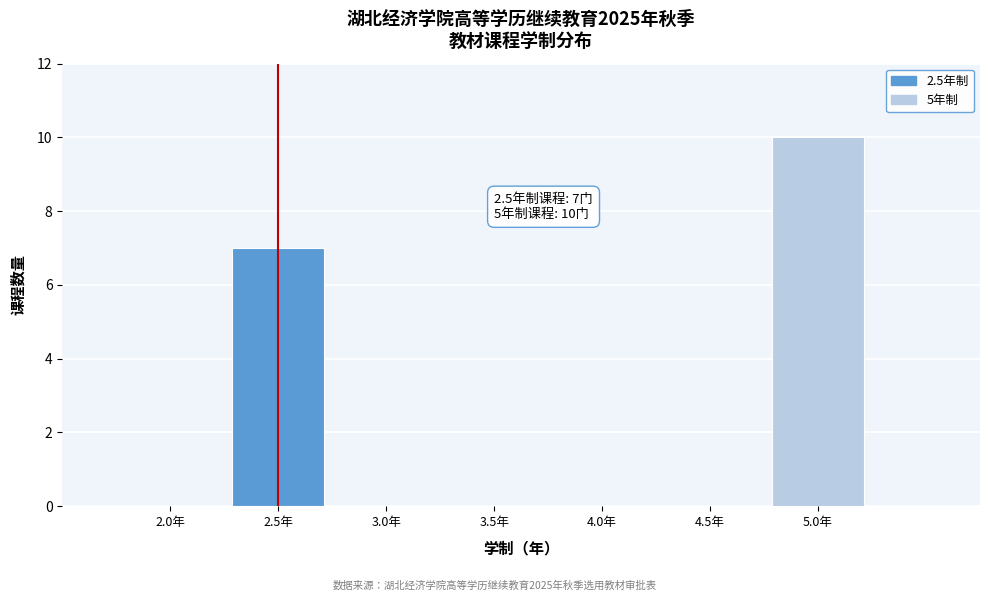

Reading left to right, list all the values displayed in this chart.

2.0年=0	2.5年=7	3.0年=0	3.5年=0	4.0年=0	4.5年=0	5.0年=10